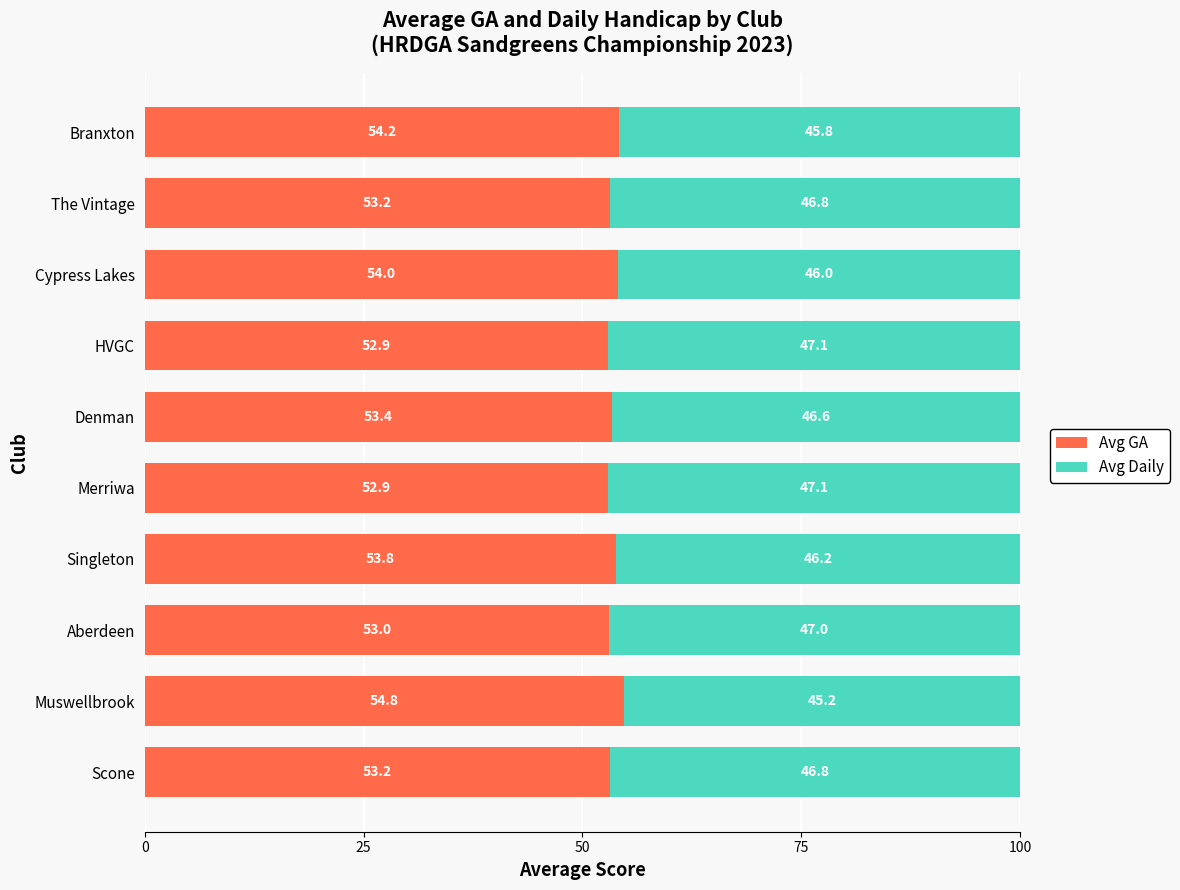

What is the difference between the Avg GA values at Scone and Muswellbrook?

1.6